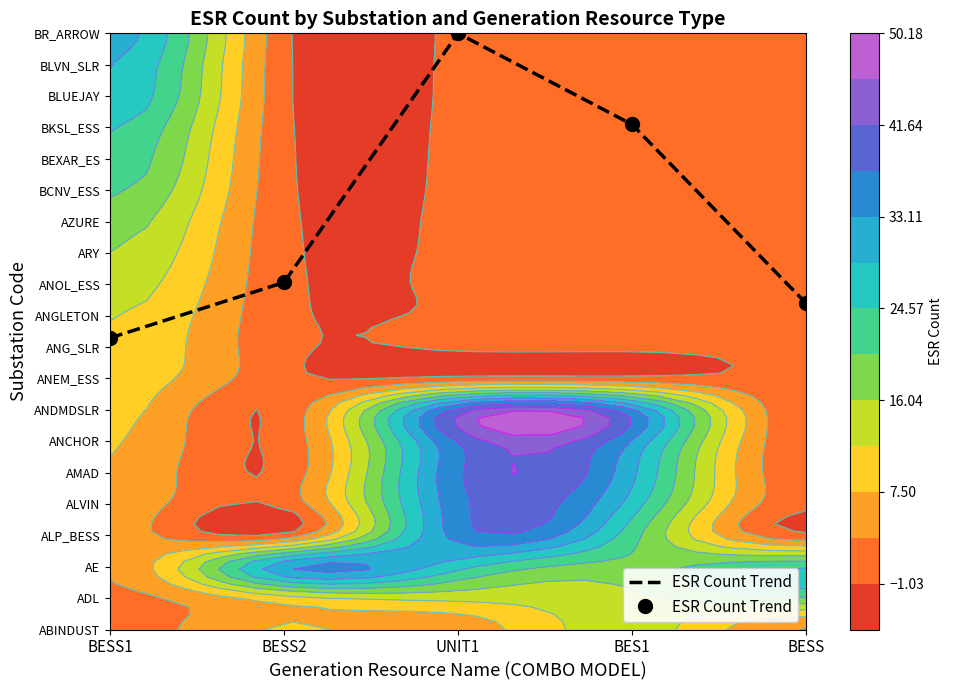

At which label is the value closest to 14?

BES1